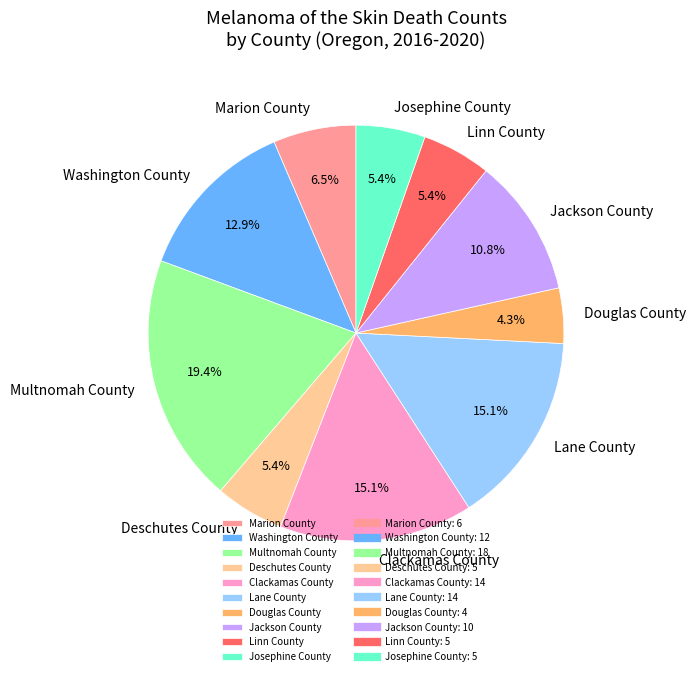

Do Deschutes County and Marion County together represent more than half of the pie?

No